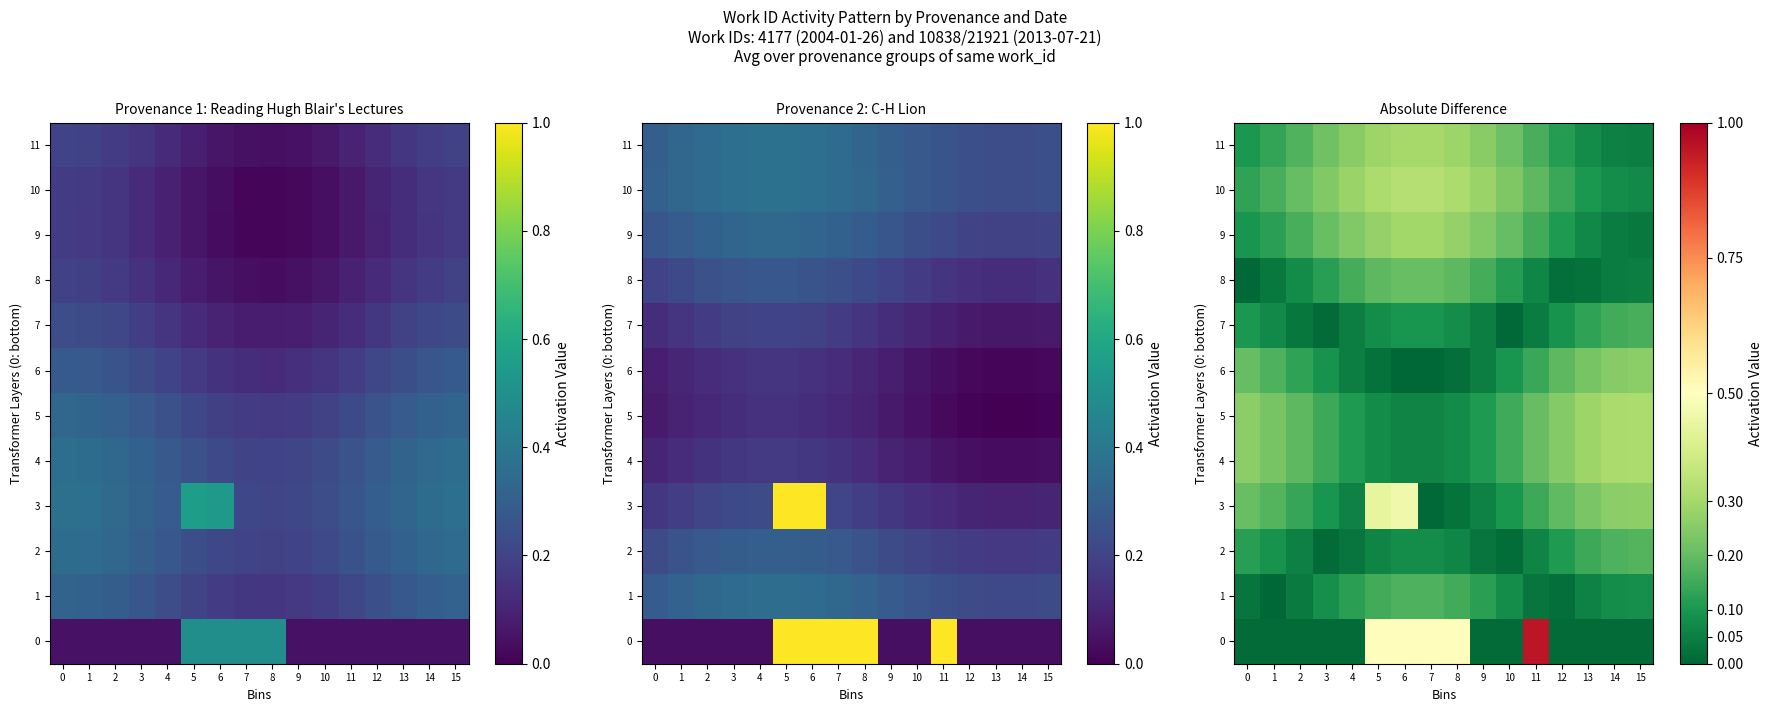

Which category has the highest value across all series?

11